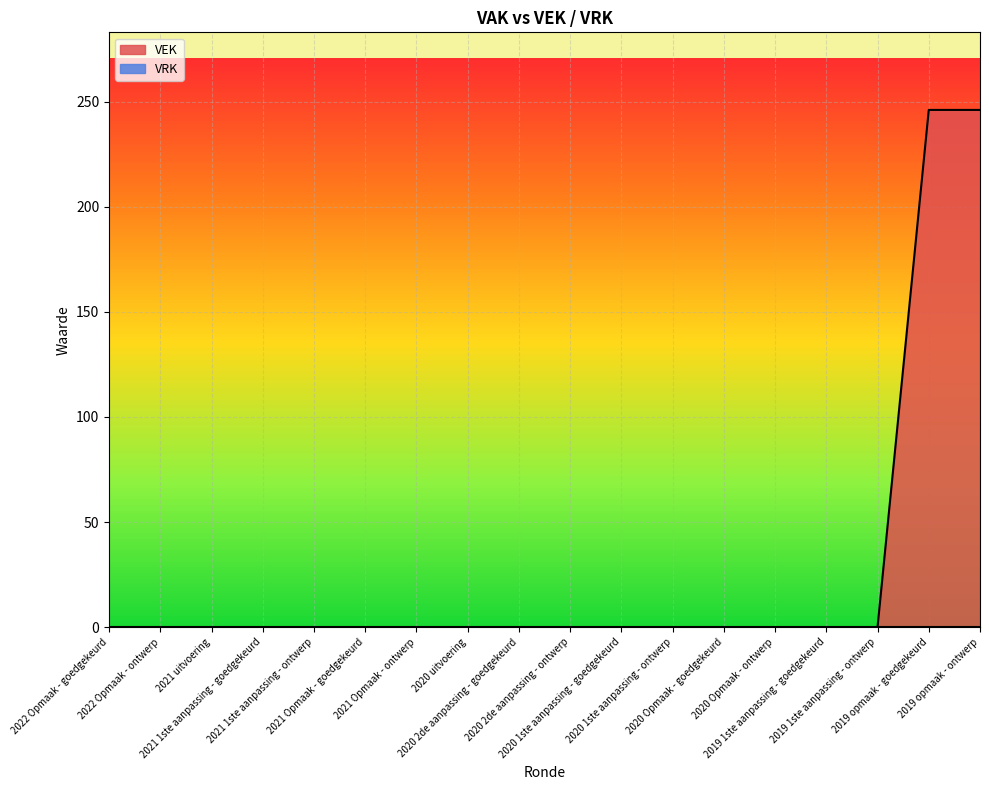

True or false: there are more than 0 points higher than both neighbors.

False